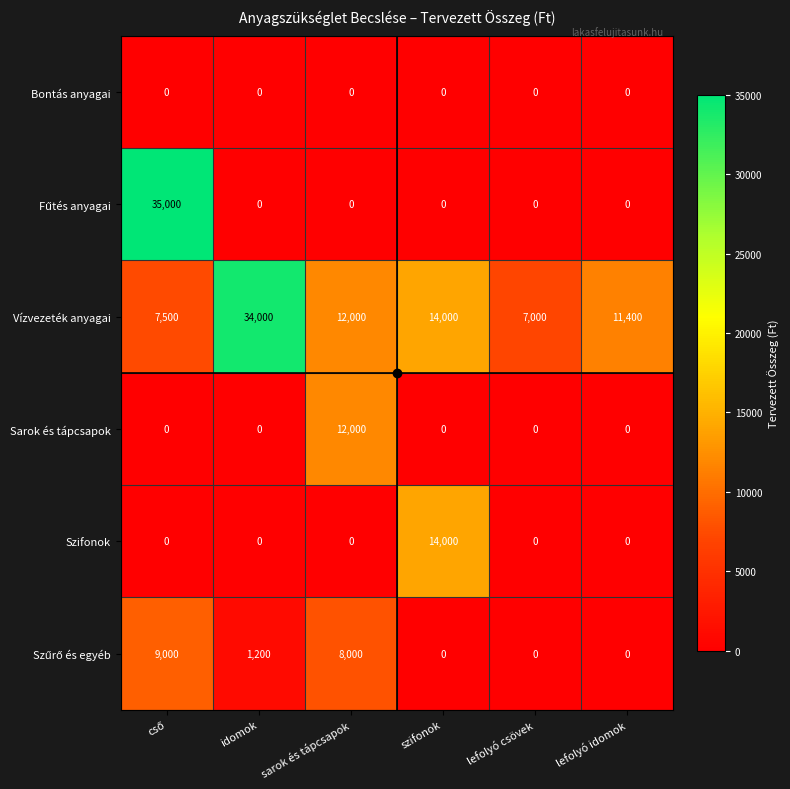

Between idomok and lefolyó csövek, which series saw the biggest shift?

Vízvezeték anyagai